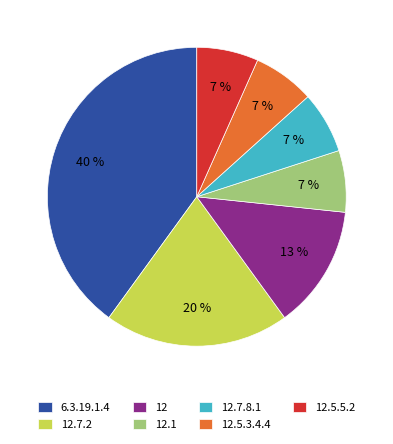

To the nearest percent, what is the difference between the largest and smallest slice percentages?

33%